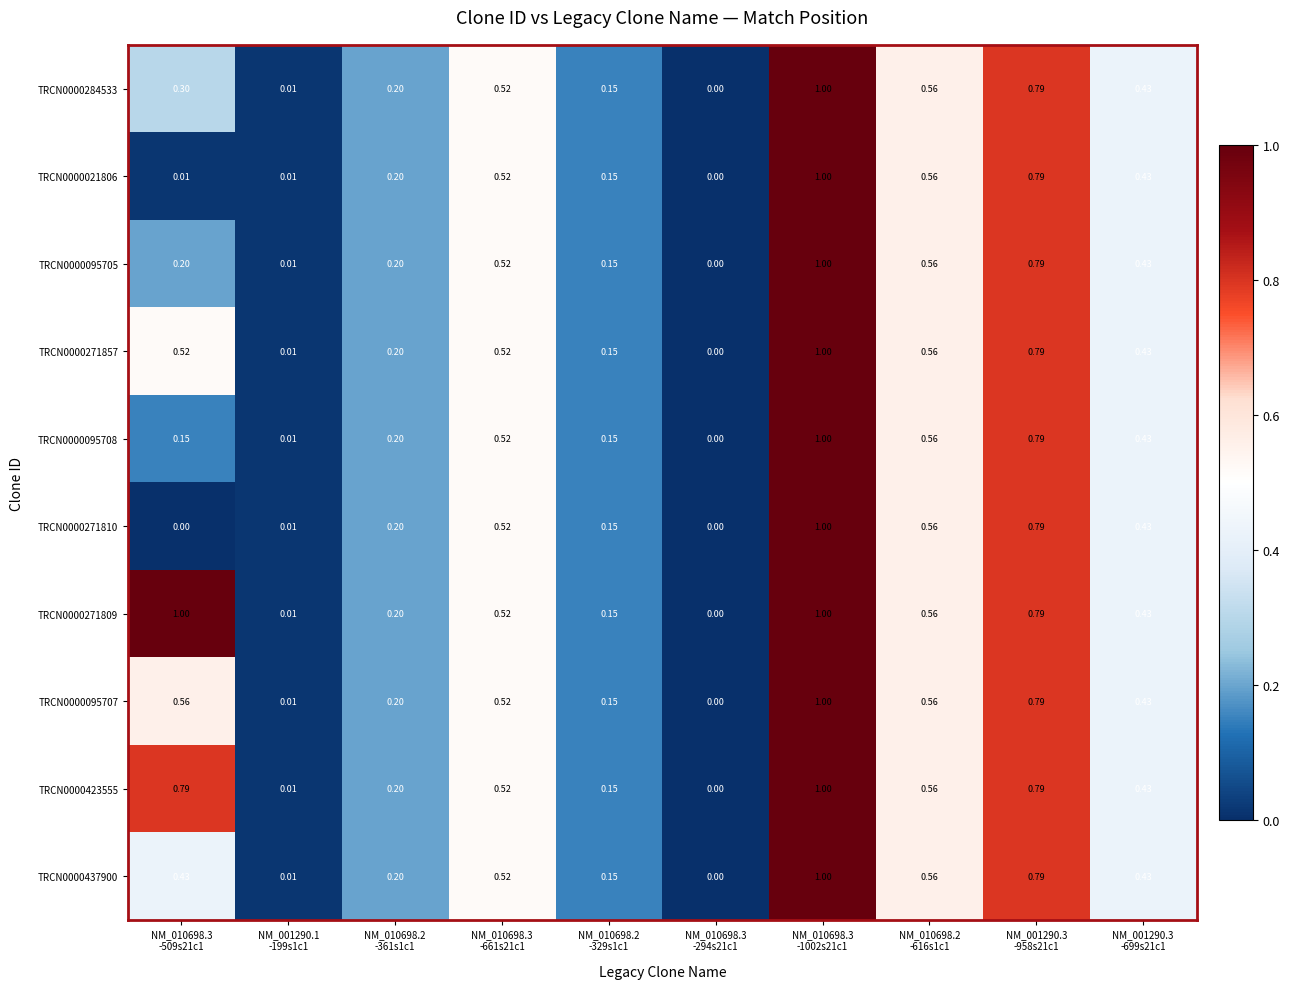

How many values in TRCN0000284533 are above zero?

9